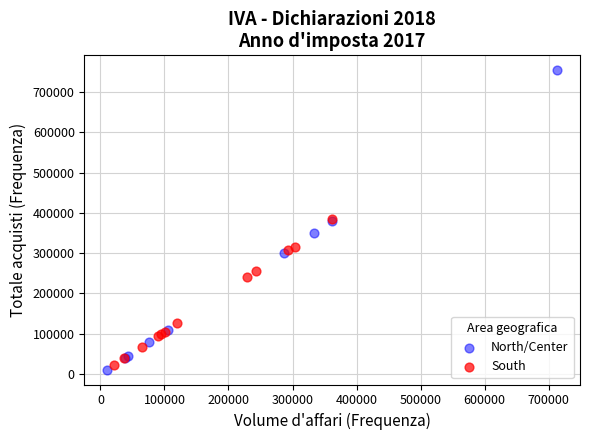

Which series has the largest Y range (max minus min)?

North/Center